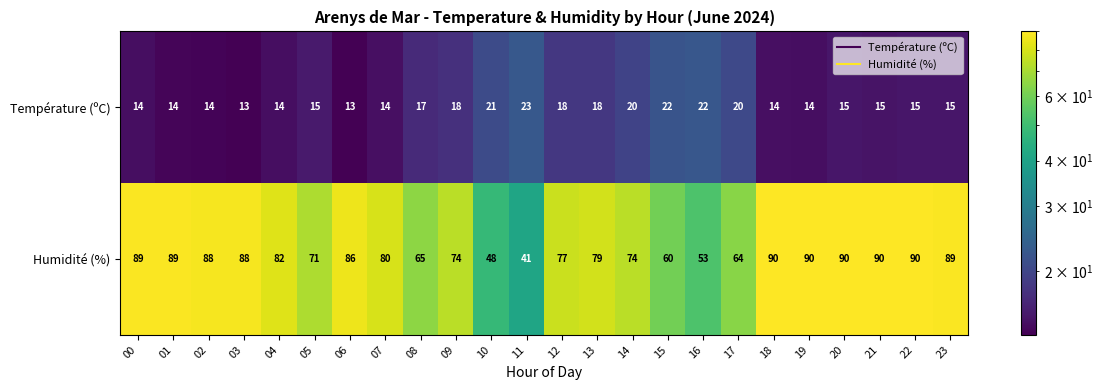

What is the difference between the second highest and second lowest values in the Température (ºC) series?

9